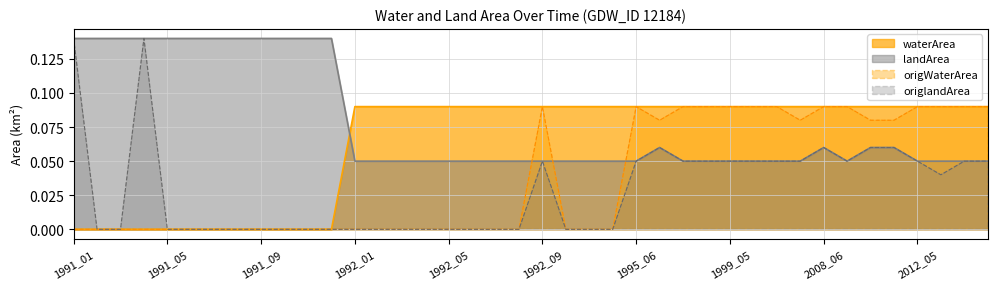

The value of origlandArea at 1992_07 is 0.0. True or false?

True